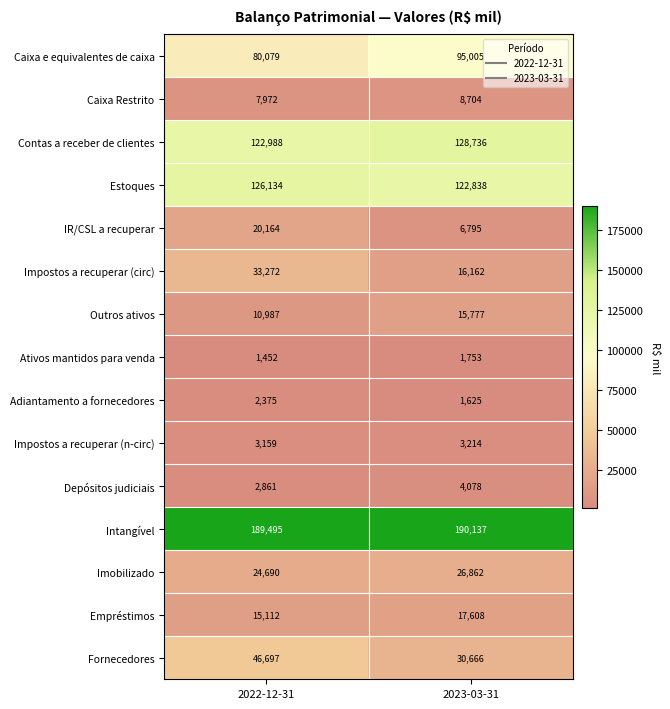

Which series has the largest range (max minus min)?

Impostos a recuperar (circ)